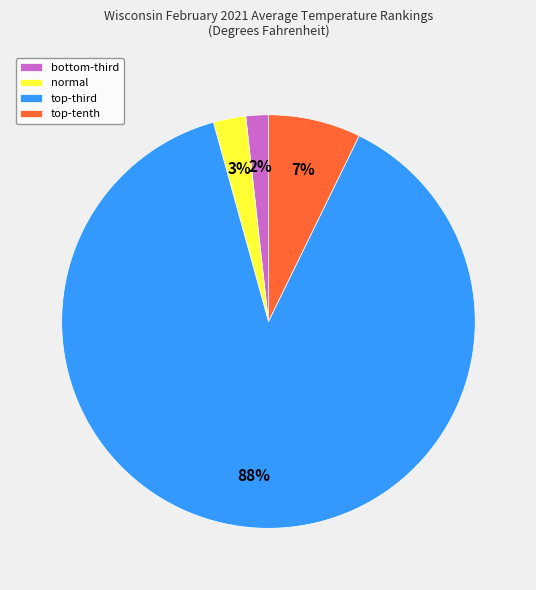

Rank the categories by value from highest to lowest.

top-third, top-tenth, normal, bottom-third